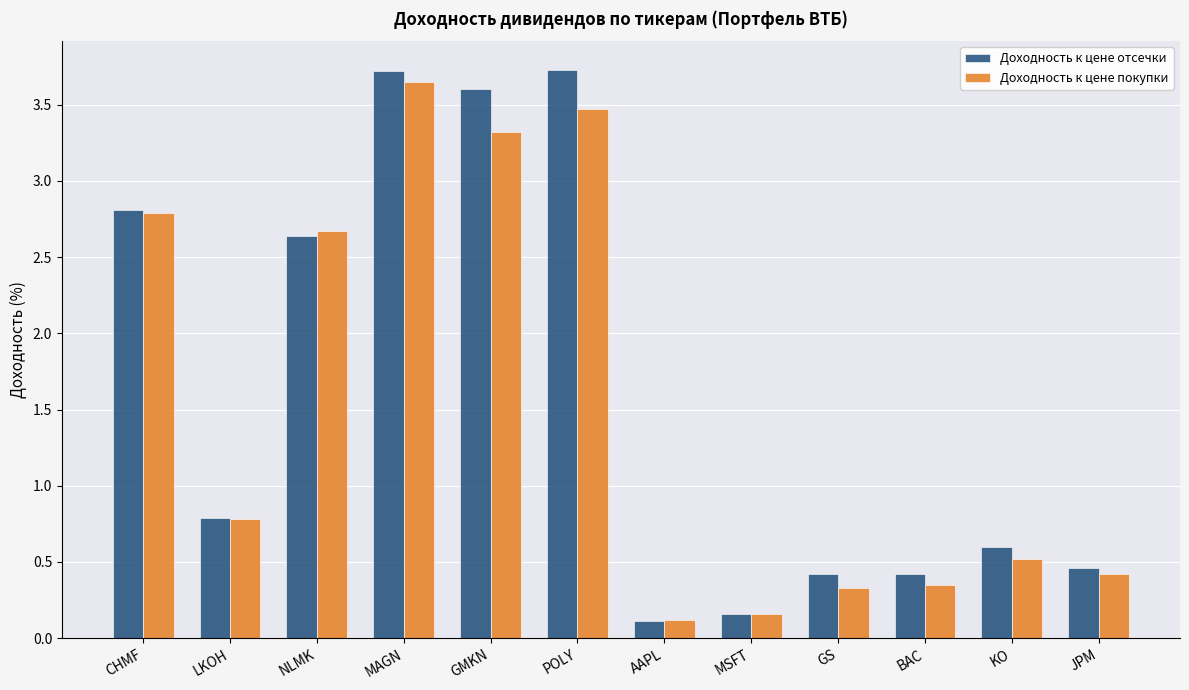

At which label is Доходность к цене покупки closest to 1?

LKOH